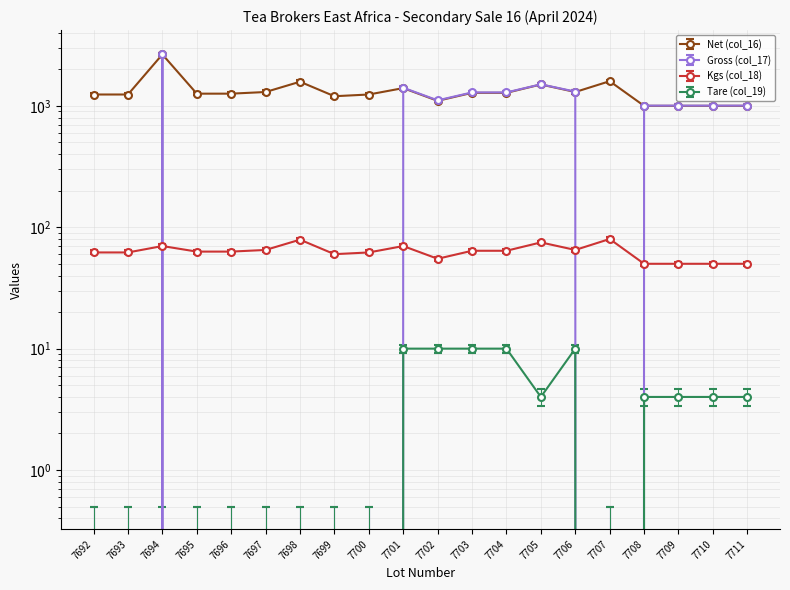

How many lines are shown in the chart?

4